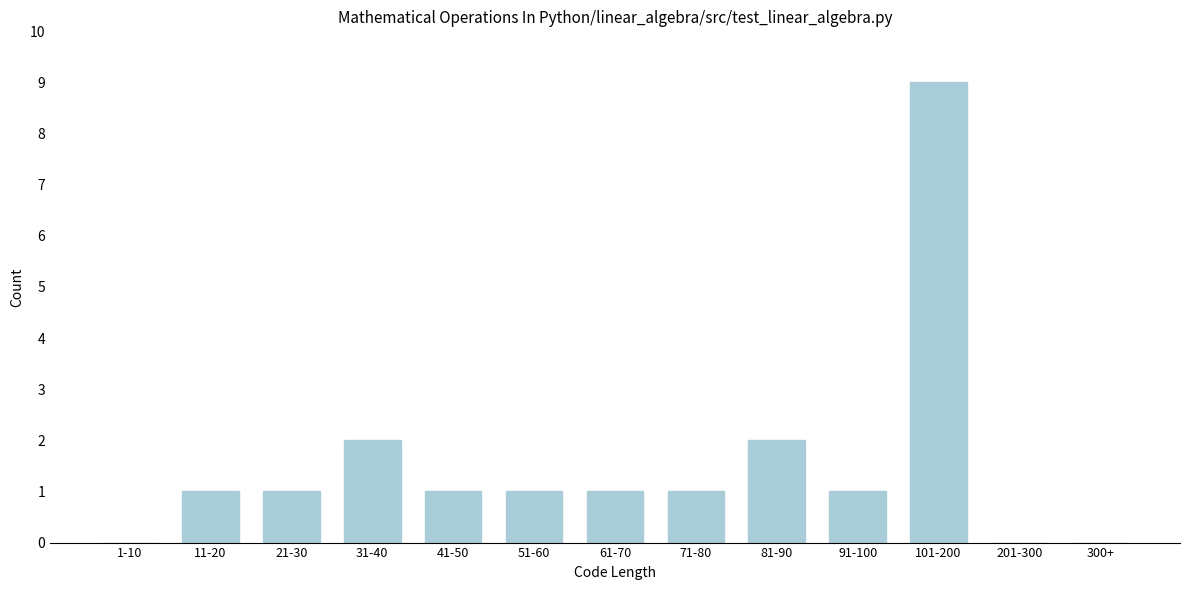

Reading right to left, extract all data points from this chart.

300+=0	201-300=0	101-200=9	91-100=1	81-90=2	71-80=1	61-70=1	51-60=1	41-50=1	31-40=2	21-30=1	11-20=1	1-10=0